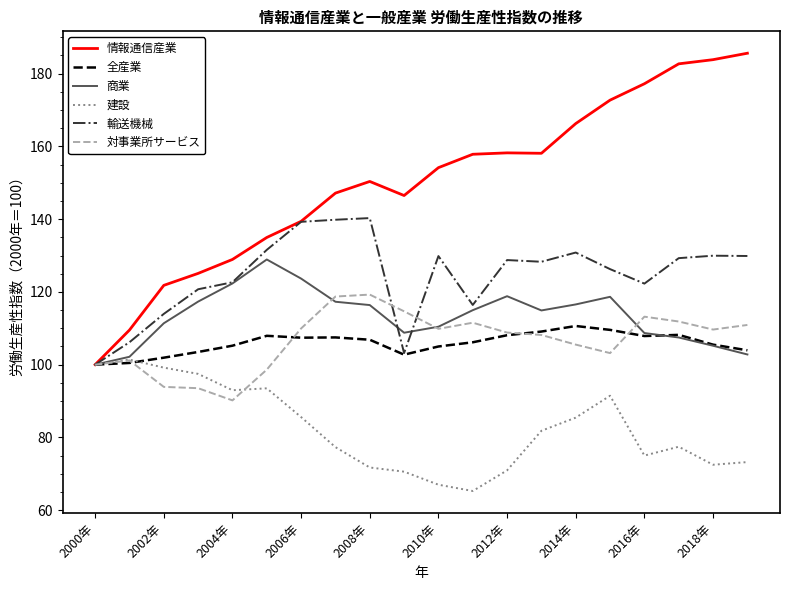

Rank the series by their maximum value, from lowest to highest.

建設, 全産業, 対事業所サービス, 商業, 輸送機械, 情報通信産業